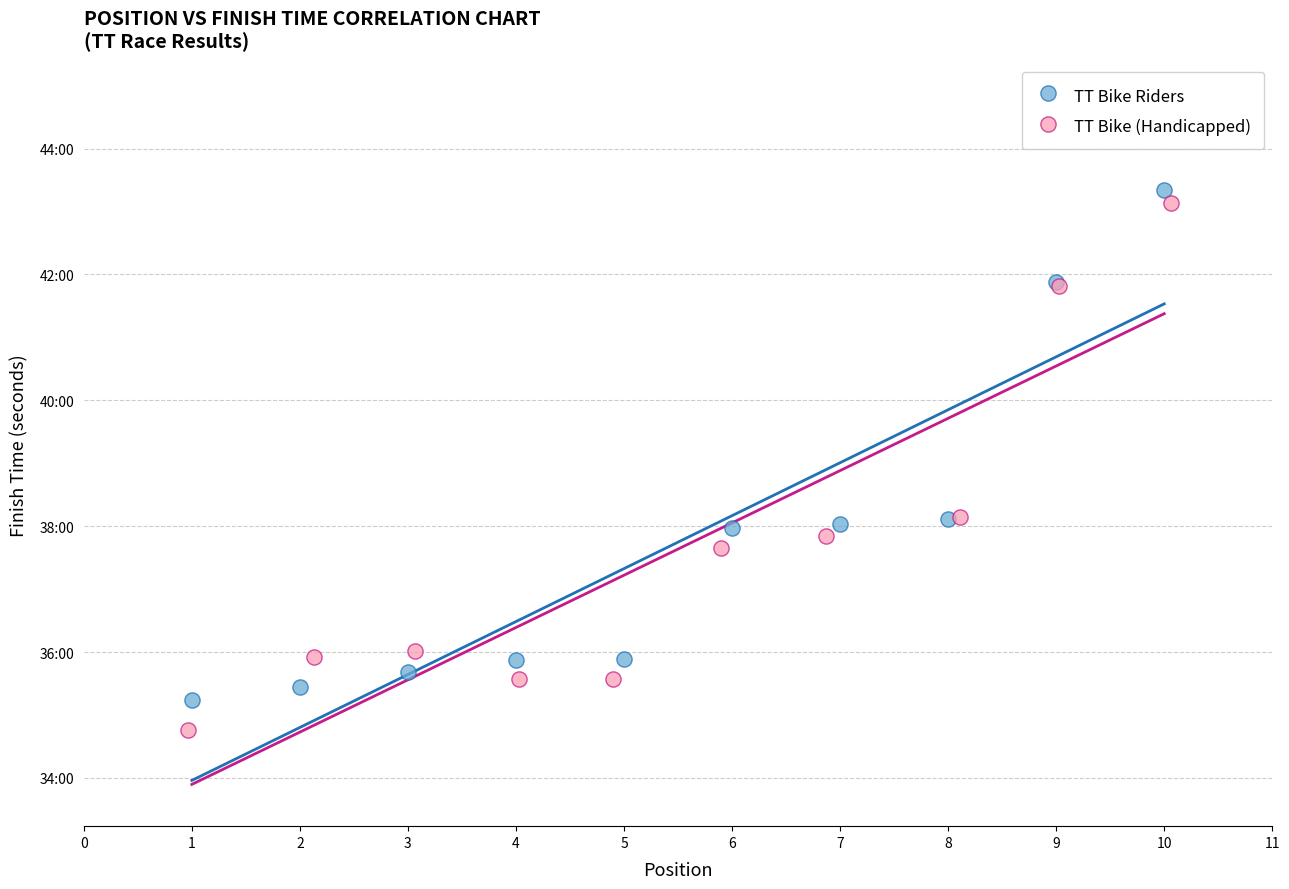

What are all the series names shown in the legend?

TT Bike Riders, TT Bike (Handicapped)